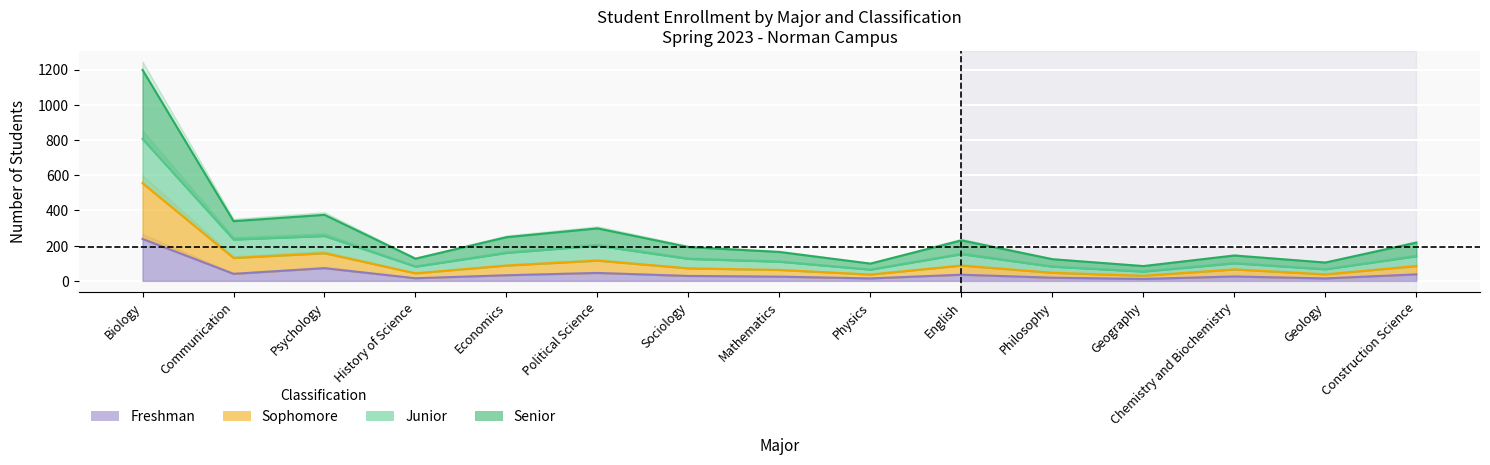

At which label is Freshman closest to 124?

Psychology